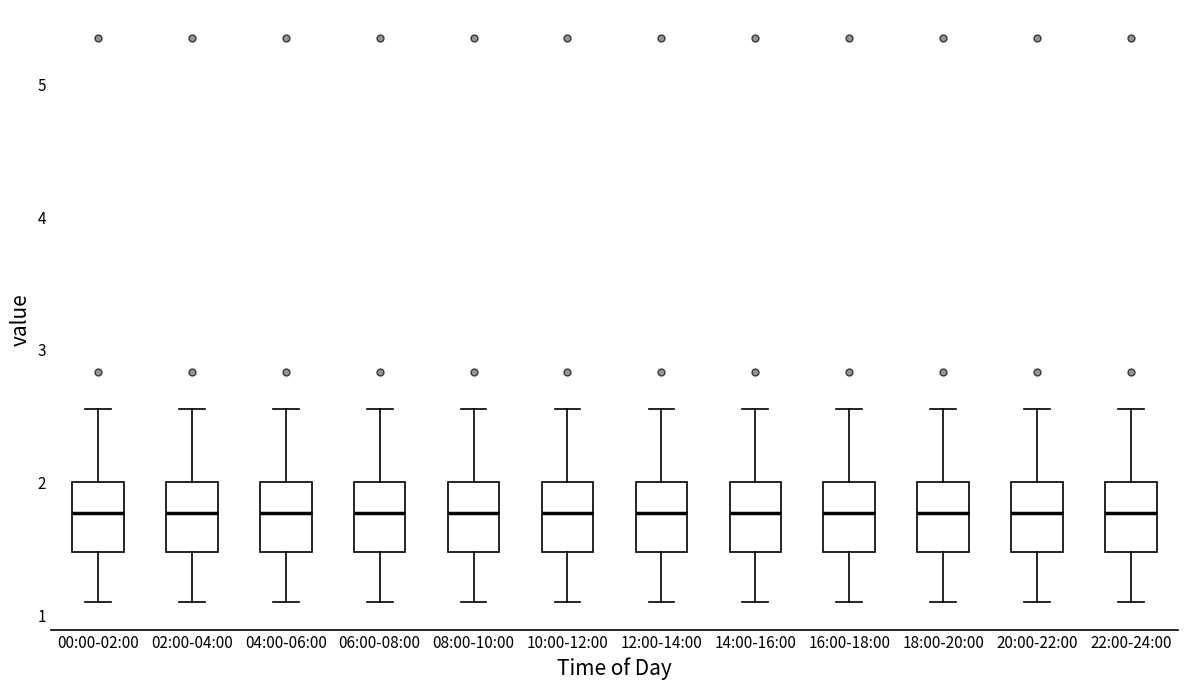

Reading left to right, transcribe this box plot: for each box, give where its median line is, the range the box spans, and where its two whiskers end, as read against the y-axis. The values are not printed on the chart, so give them approximately, as read against the axis.

00:00-02:00: median 1.8, box 1.5 to 2.0, whiskers 1.1 to 2.6
02:00-04:00: median 1.8, box 1.5 to 2.0, whiskers 1.1 to 2.6
04:00-06:00: median 1.8, box 1.5 to 2.0, whiskers 1.1 to 2.6
06:00-08:00: median 1.8, box 1.5 to 2.0, whiskers 1.1 to 2.6
08:00-10:00: median 1.8, box 1.5 to 2.0, whiskers 1.1 to 2.6
10:00-12:00: median 1.8, box 1.5 to 2.0, whiskers 1.1 to 2.6
12:00-14:00: median 1.8, box 1.5 to 2.0, whiskers 1.1 to 2.6
14:00-16:00: median 1.8, box 1.5 to 2.0, whiskers 1.1 to 2.6
16:00-18:00: median 1.8, box 1.5 to 2.0, whiskers 1.1 to 2.6
18:00-20:00: median 1.8, box 1.5 to 2.0, whiskers 1.1 to 2.6
20:00-22:00: median 1.8, box 1.5 to 2.0, whiskers 1.1 to 2.6
22:00-24:00: median 1.8, box 1.5 to 2.0, whiskers 1.1 to 2.6